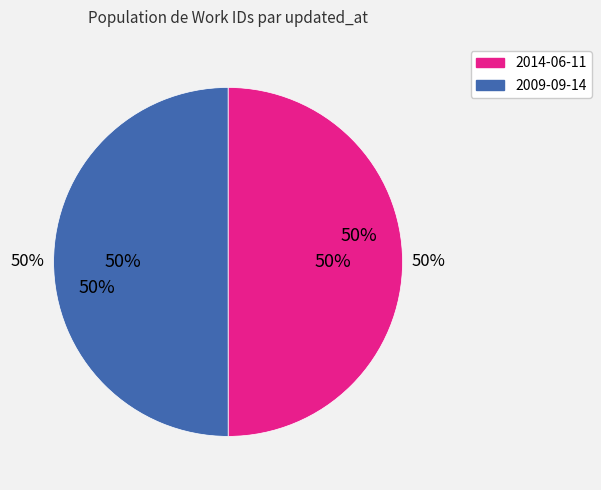

What portion of the pie excludes 2009-09-14?

50.0%